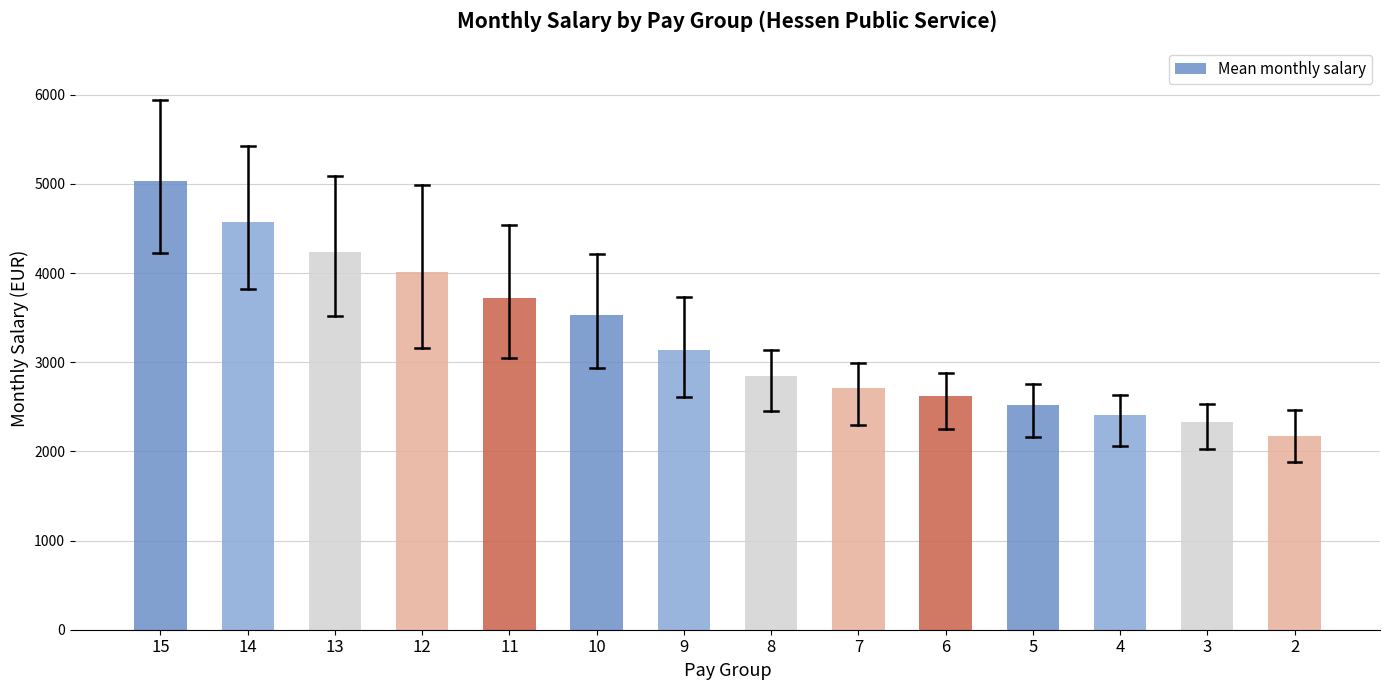

Reading left to right, list all the values displayed in this chart.

5037.1	4567.4	4235.5	4013.9	3716.7	3533.4	3134.2	2851.2	2705.9	2626.9	2520.6	2412.4	2325.6	2173.5